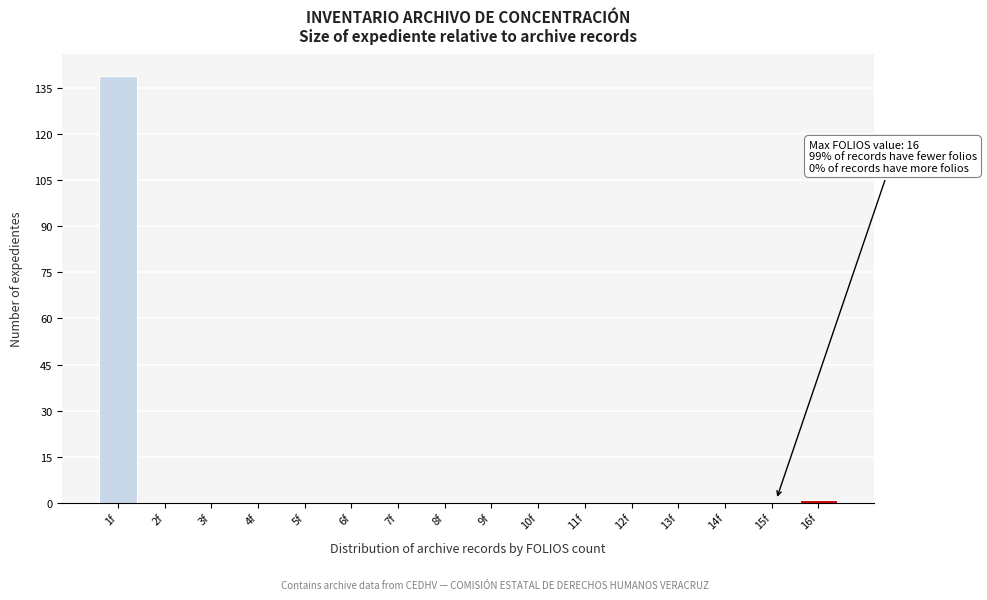

Reading right to left, extract all data points from this chart.

16f=1	15f=0	14f=0	13f=0	12f=0	11f=0	10f=0	9f=0	8f=0	7f=0	6f=0	5f=0	4f=0	3f=0	2f=0	1f=139